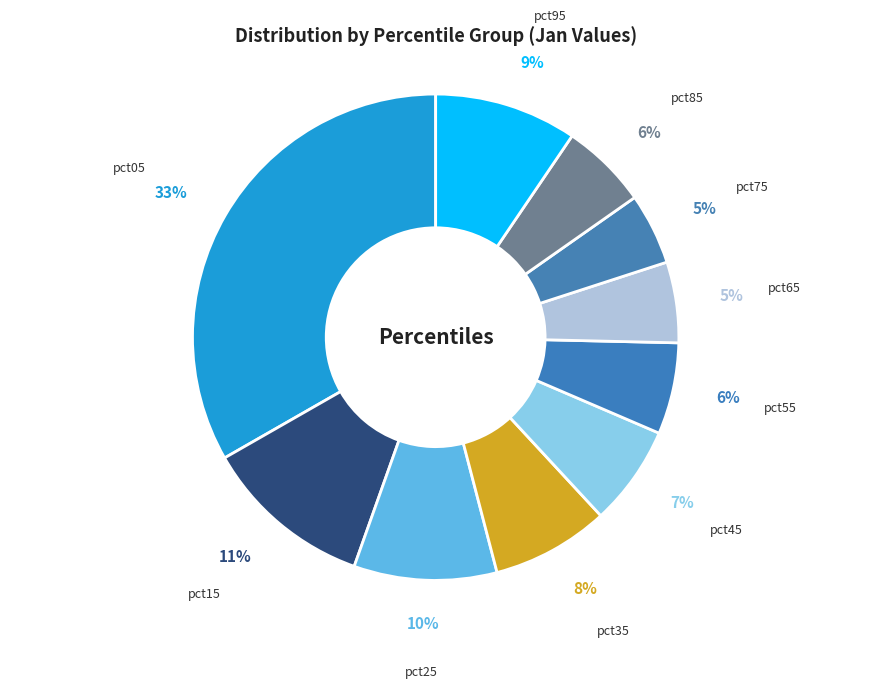

To the nearest percent, what portion does pct35 represent?

8%